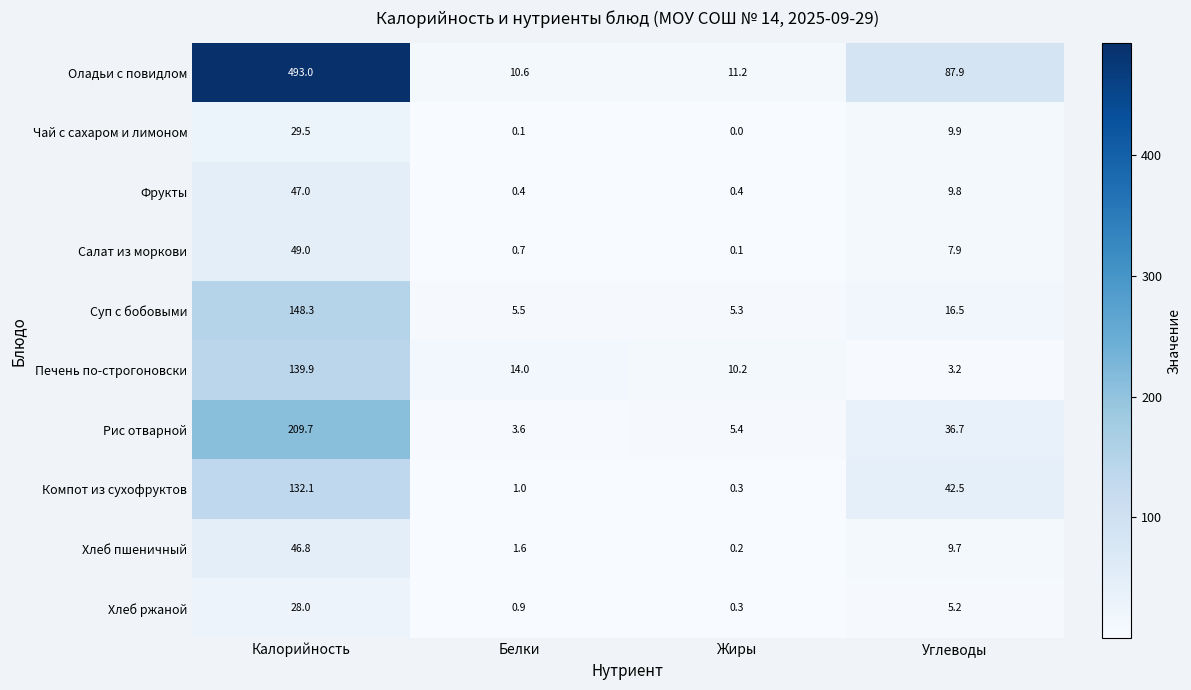

What is the difference between the highest and lowest values at Белки?

13.9